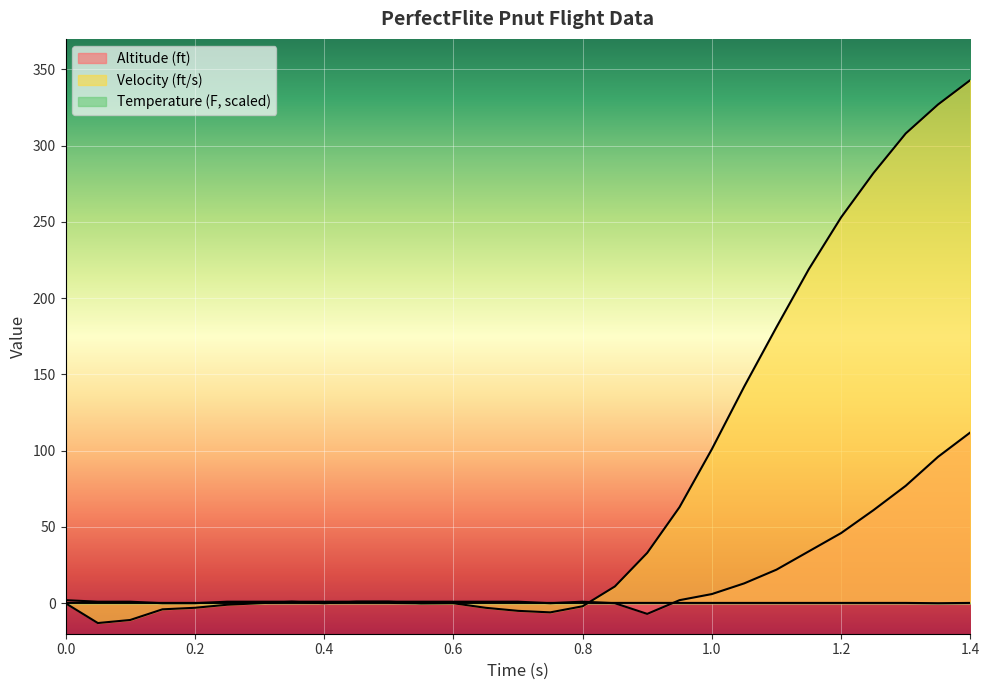

What is the minimum value shown in the chart?

-13.0